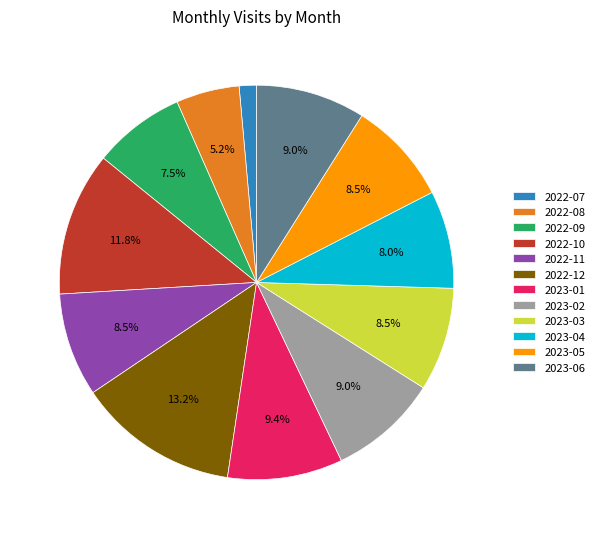

Combined, what portion of the pie is 2022-11 and 2023-01?

17.9%